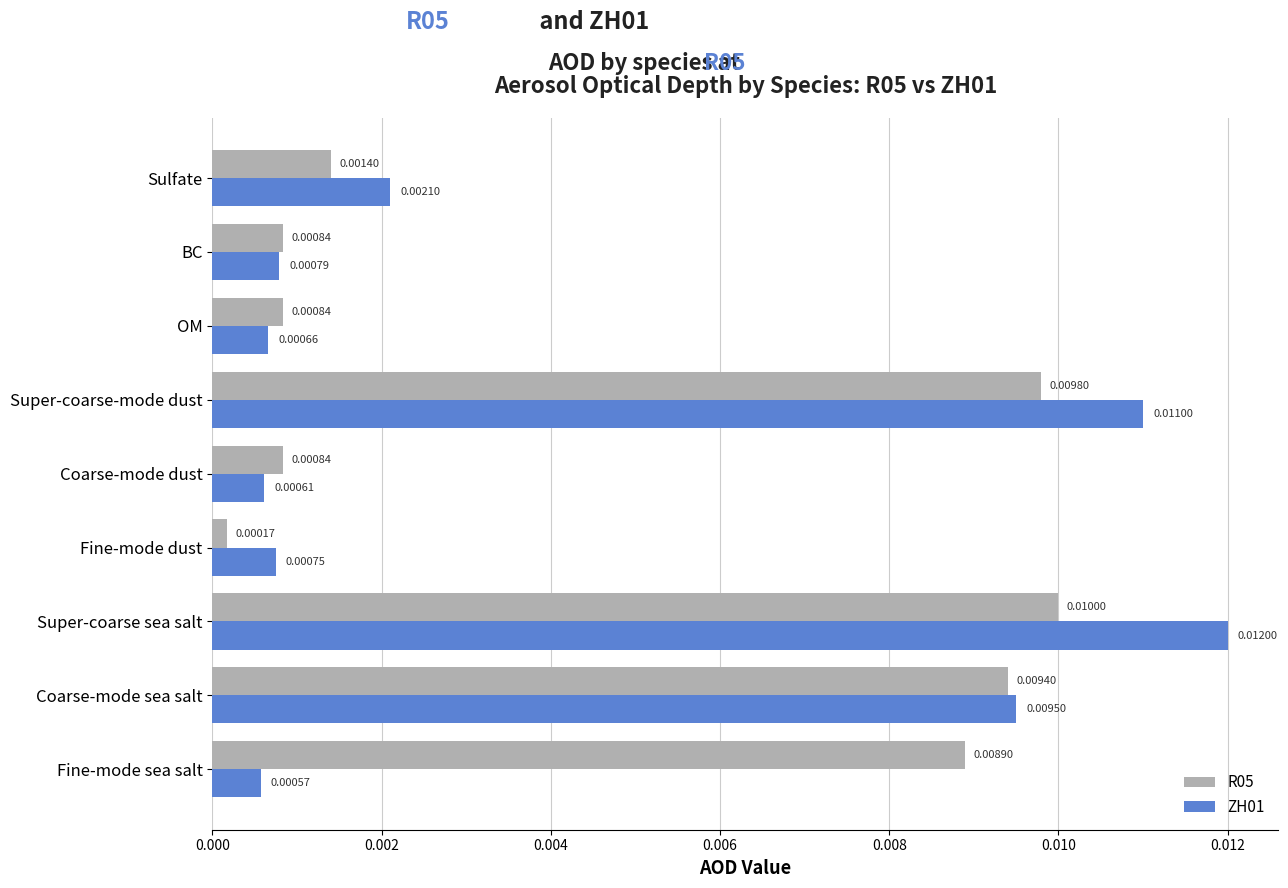

Which category has the highest value in the ZH01 series?

Super-coarse sea salt